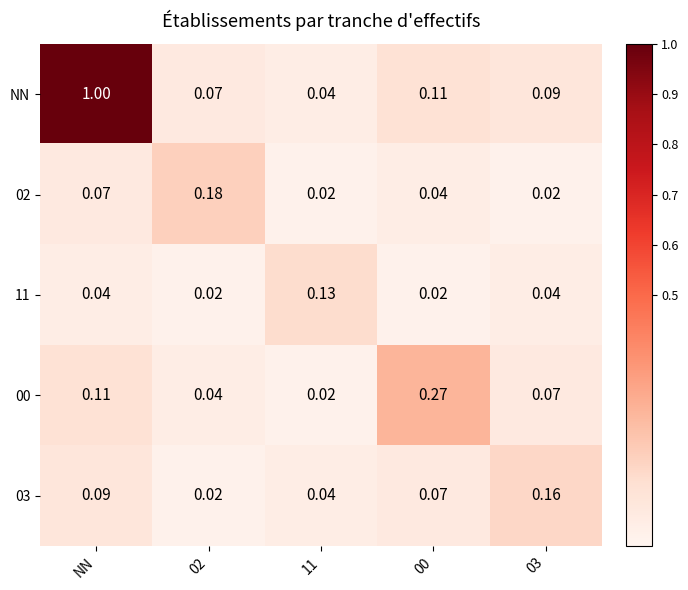

Which series changed the most between NN and 02?

NN